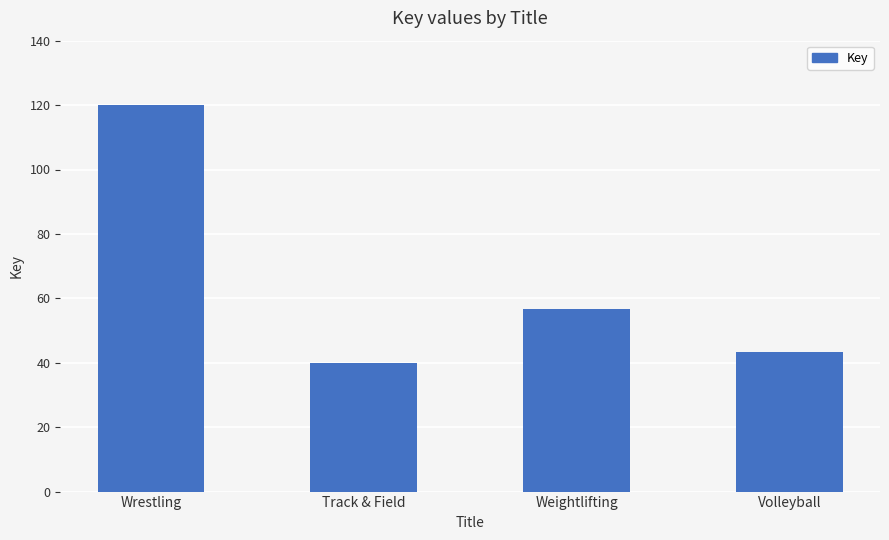

What is the difference between the maximum and minimum values?

80.0